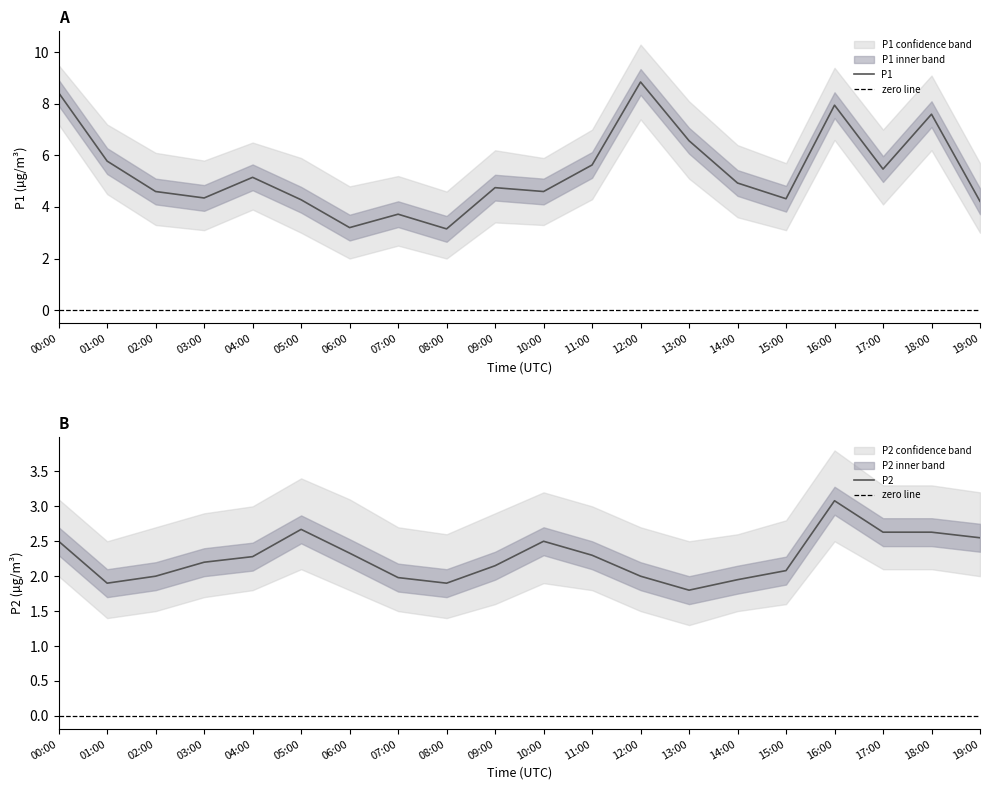

What is the label of the 5th point from the right?

15:00